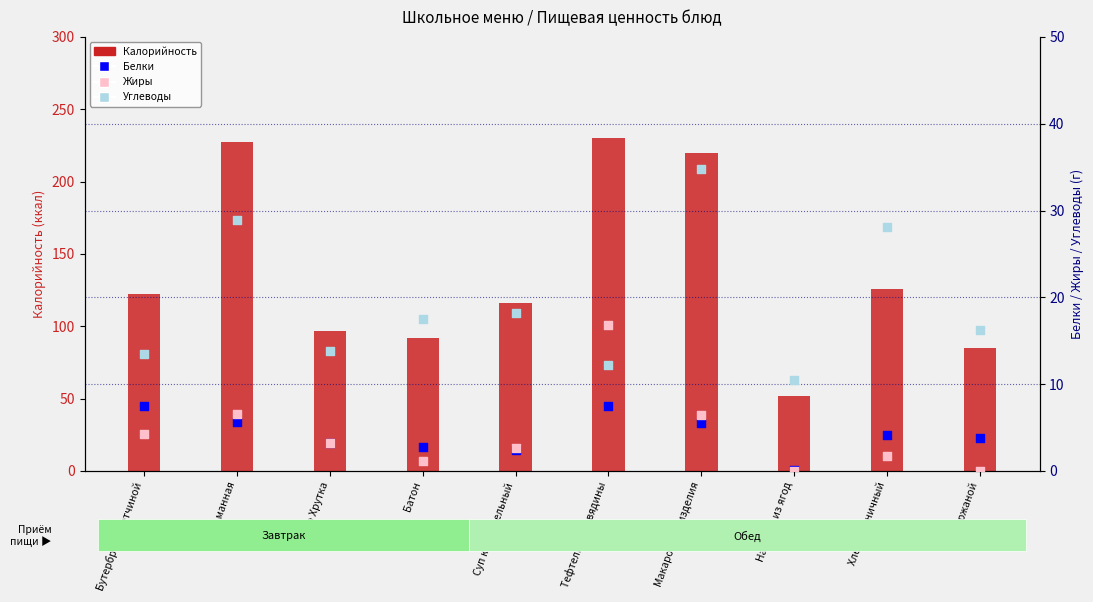

Is the value of Калорийность at Батон greater than the value of Жиры at Батон?

Yes